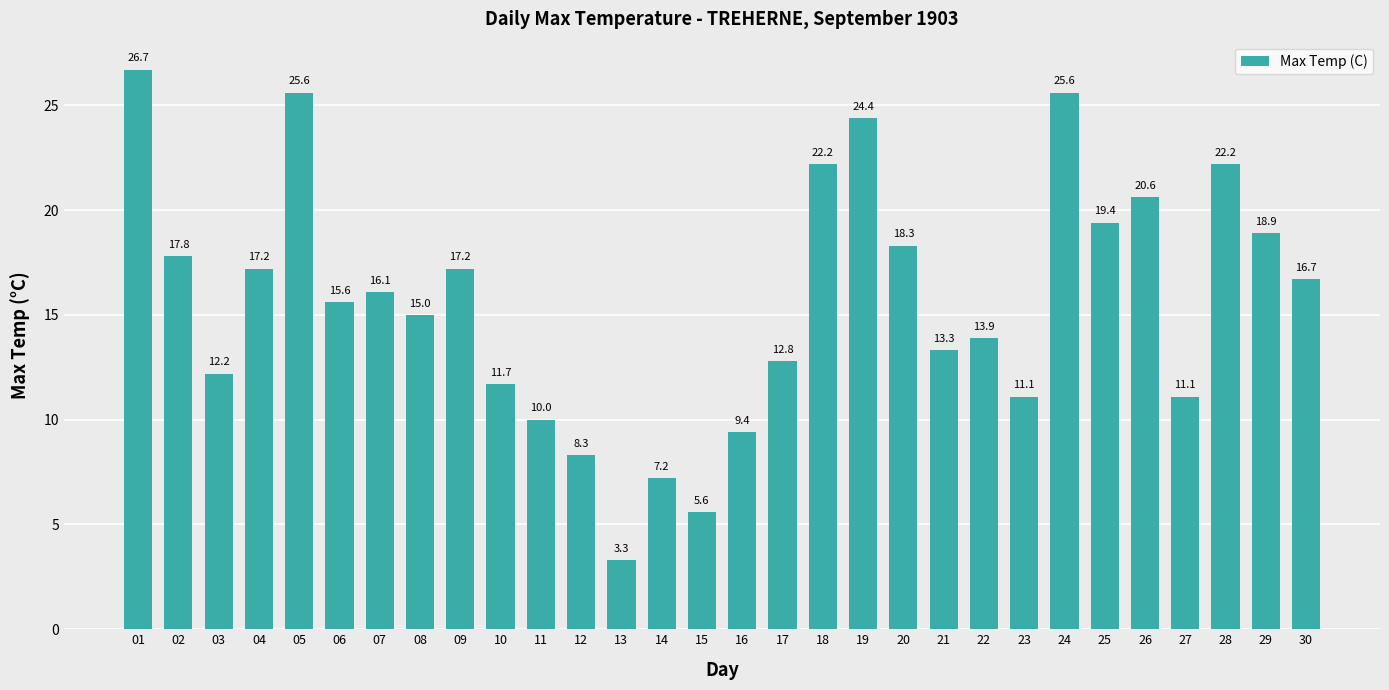

How many data points are above 16?

15